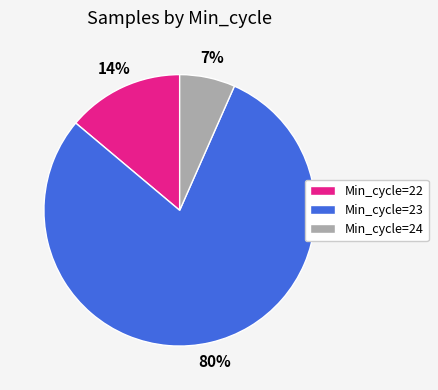

What is the majority slice?

Min_cycle=23